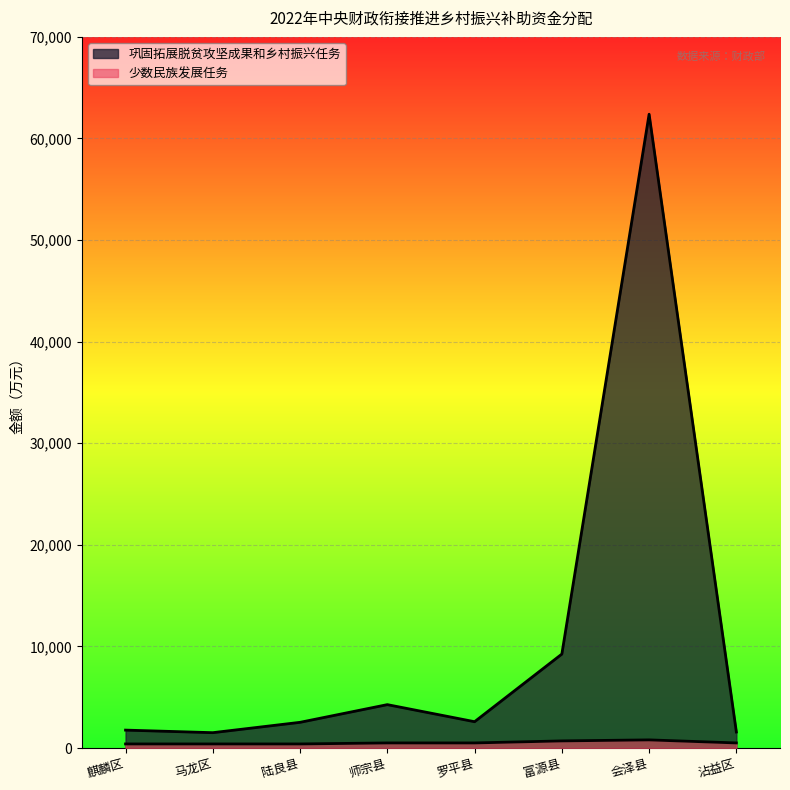

Count the number of categories in the chart.

8